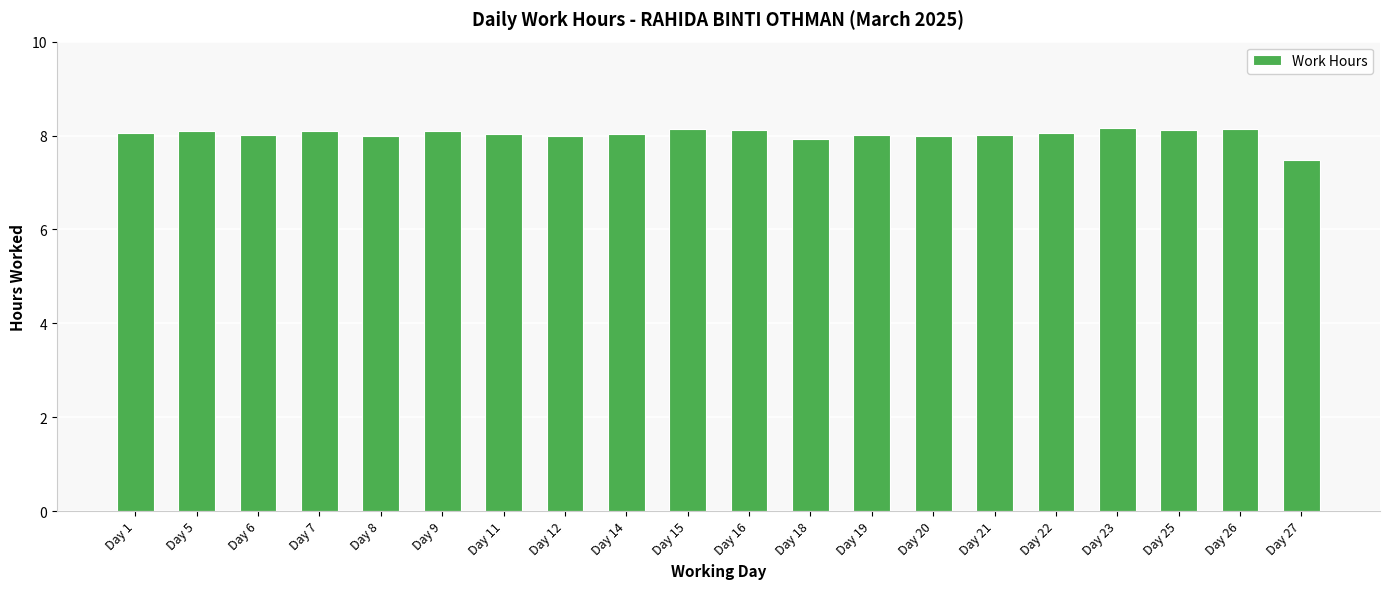

What is the minimum value shown in the chart?

7.5